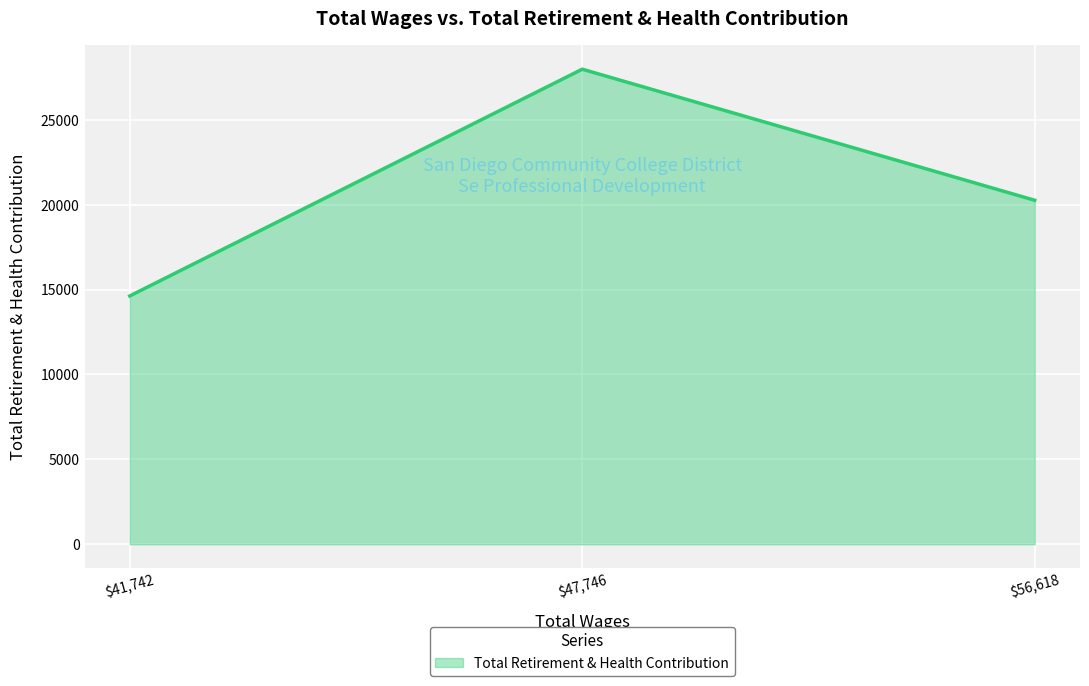

Does the chart have visible grid lines?

Yes